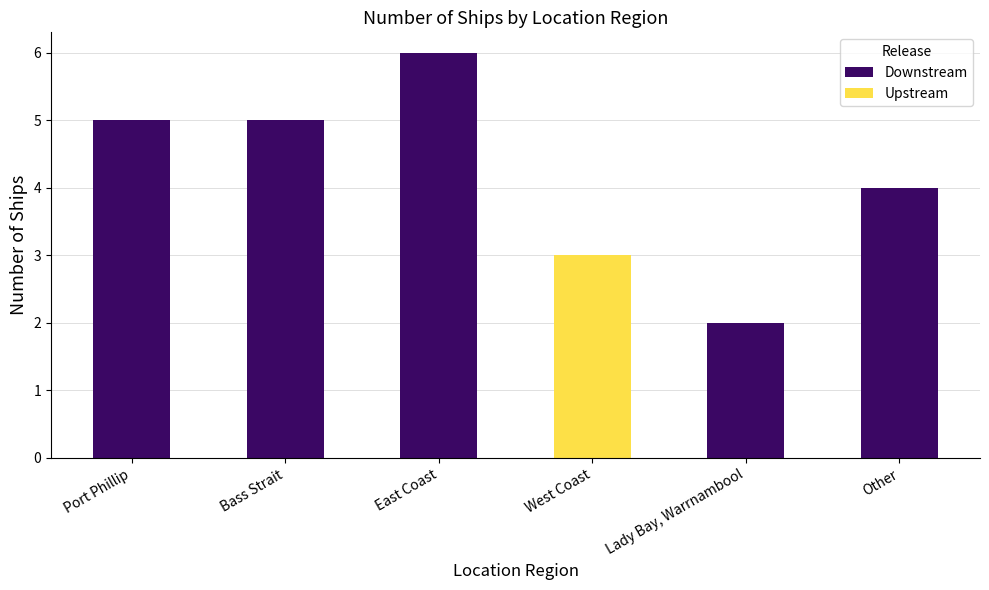

Read the value at Port Phillip.

5